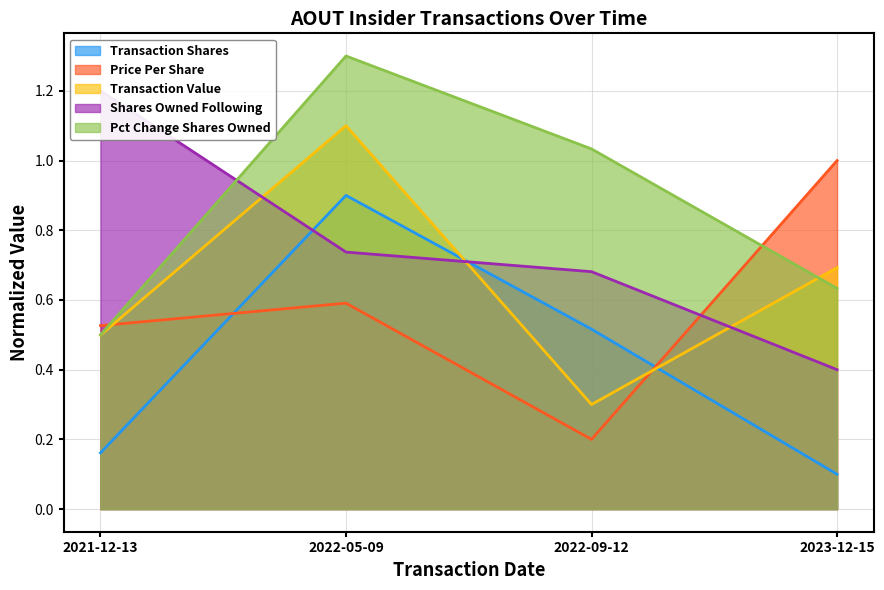

True or false: sharesOwnedFollowingTransaction has more than 2 interior local peaks.

False